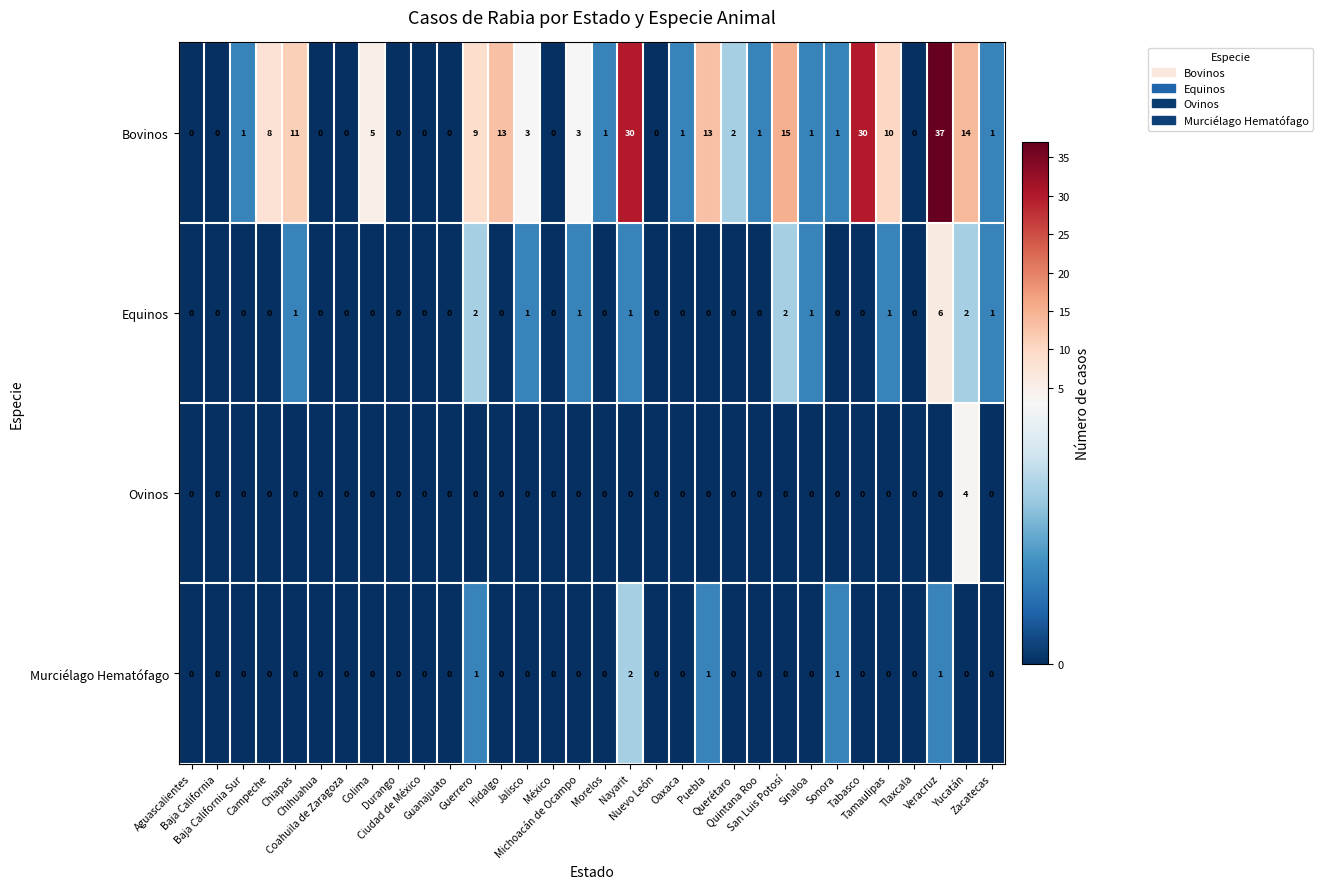

List the series in order of their peak value, lowest first.

Murciélago Hematófago, Ovinos, Equinos, Bovinos